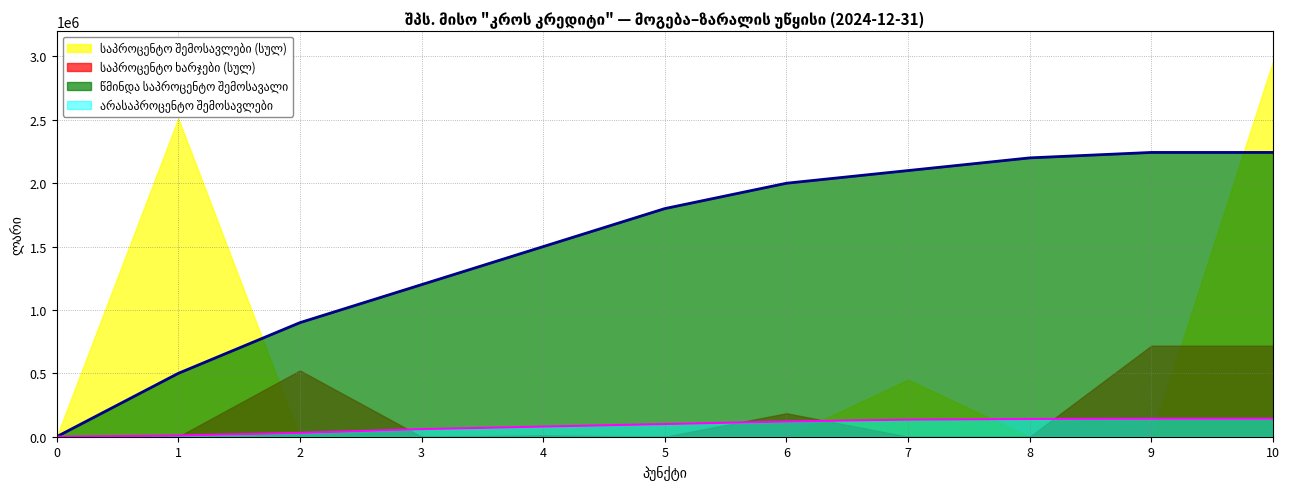

True or false: წმინდა საპროცენტო შემოსავალი and არასაპროცენტო შემოსავლები cross at least once.

False